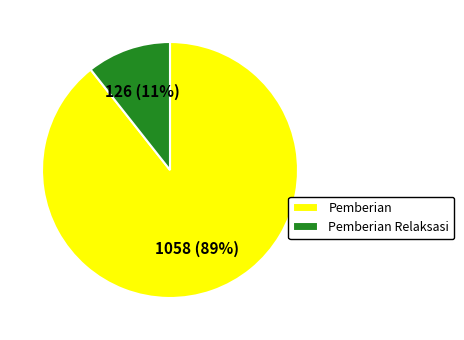

To the nearest percent, what percentage of the pie is Pemberian?

89%